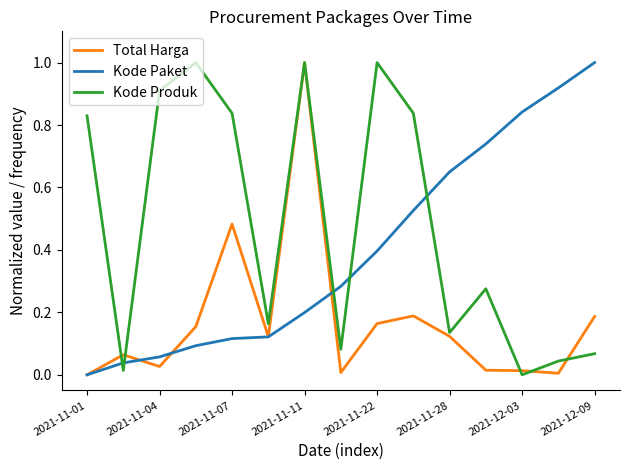

In Total Harga, how many points are lower than both neighbors (excluding endpoints)?

4